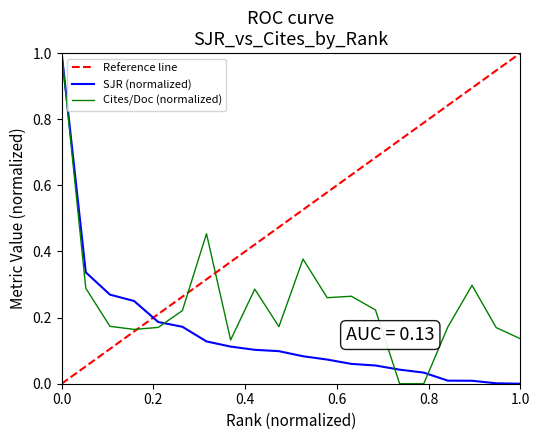

At 18, list the series in order from smallest to largest.

SJR, Cites / Doc. (2years)